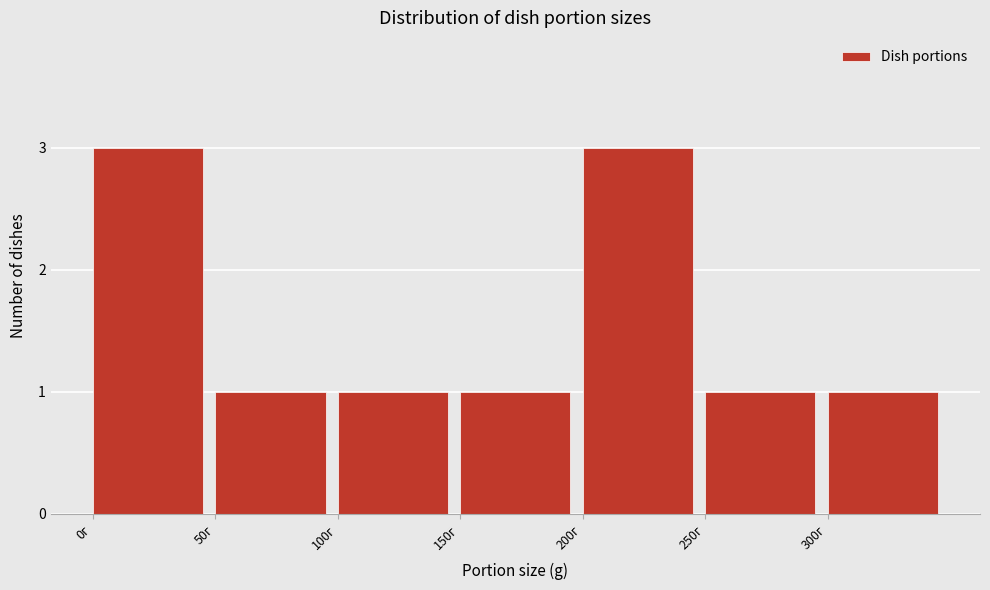

How tall is the bar that spans 300 to 350 on the x-axis? The values are not printed on the chart, so give them approximately, as read against the axis.

1